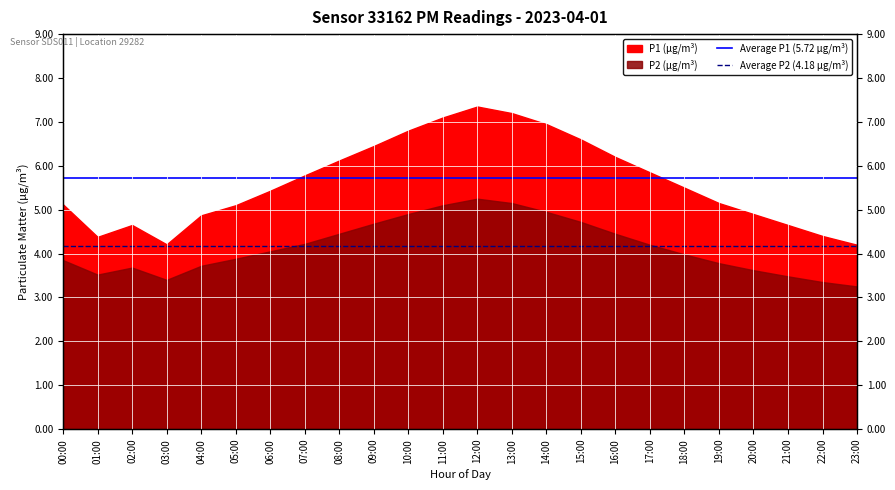

At which label is Average P2 (4.18 μg/m³) closest to 4?

00:00